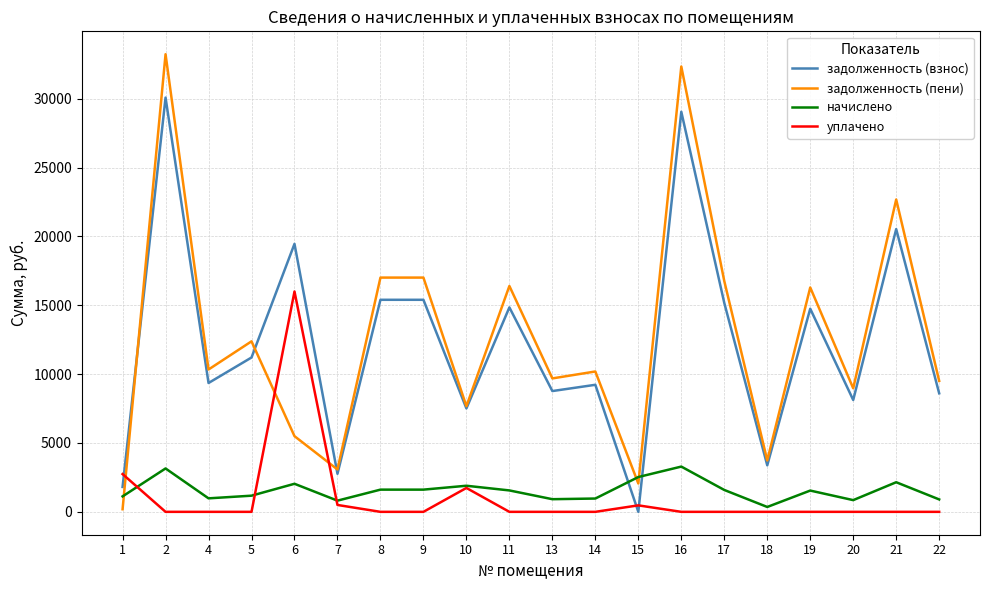

The value of начислено at 11 is 1554.7. True or false?

True